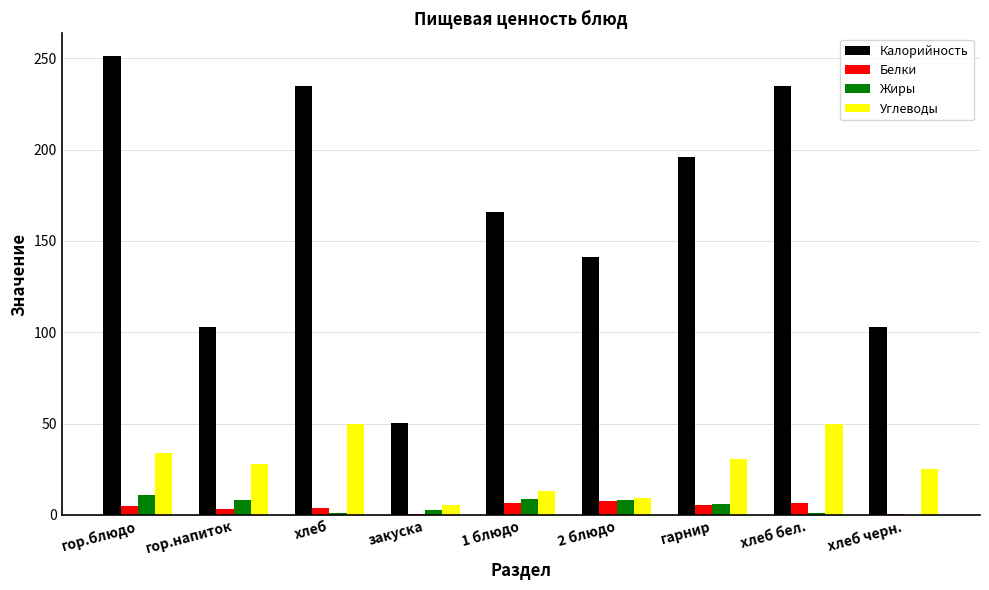

Is the value of Белки at хлеб greater than the value of Калорийность at гарнир?

No